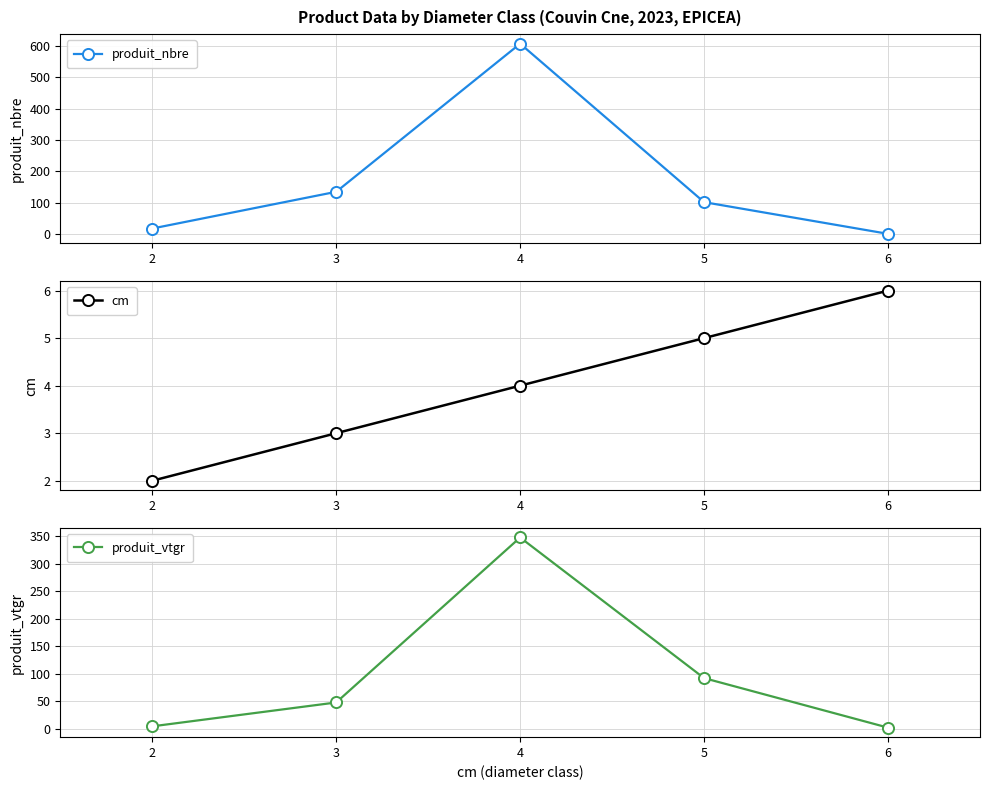

Is it true that produit_nbre equals 181.7 at 4?

False